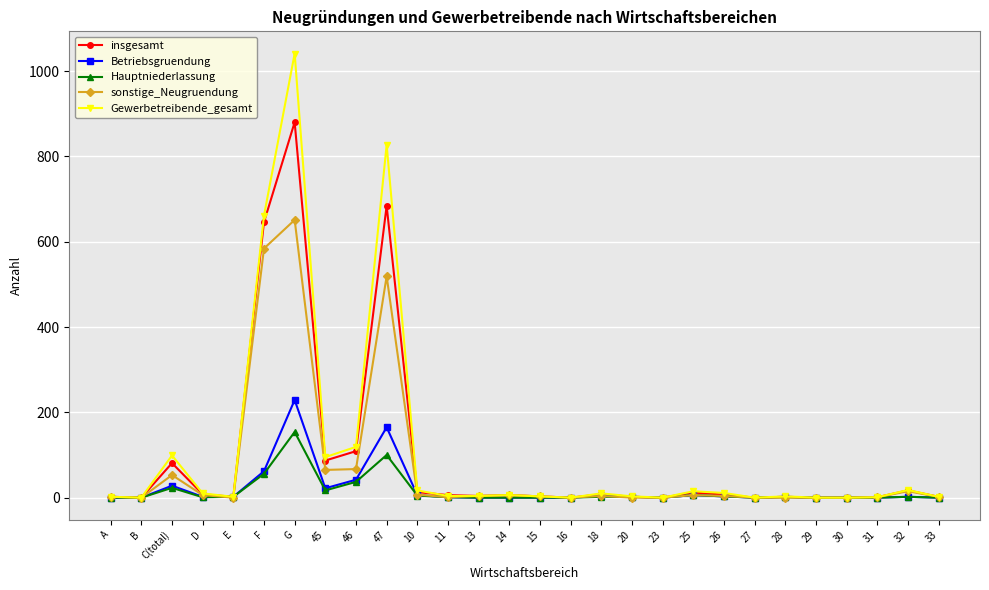

The value of Hauptniederlassung at C(total) is 23. True or false?

True